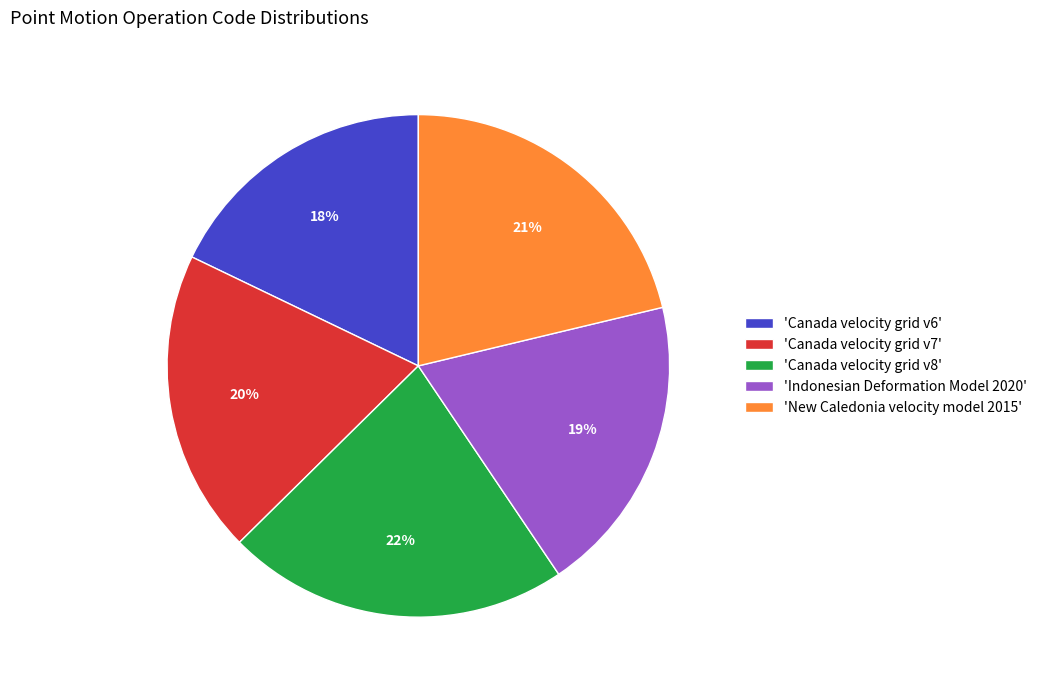

To the nearest percent, what percentage of the pie is 'Indonesian Deformation Model 2020'?

19%